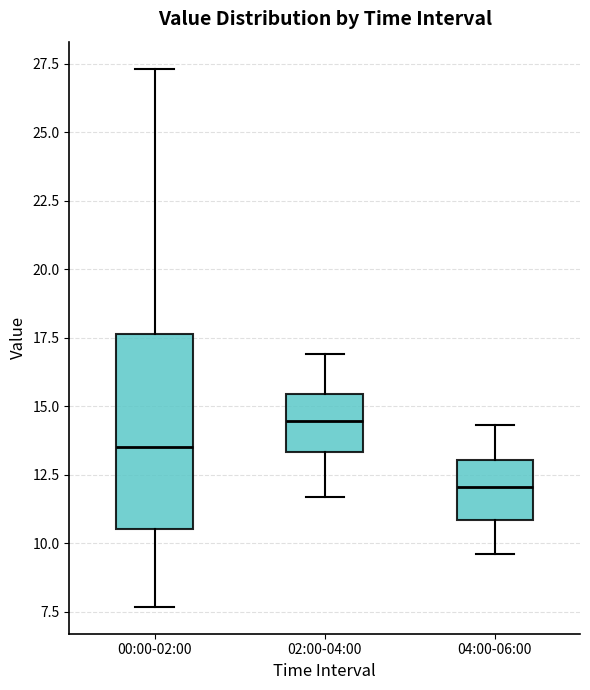

Reading left to right, transcribe this box plot: for each box, give where its median line is, the range the box spans, and where its two whiskers end, as read against the y-axis. The values are not printed on the chart, so give them approximately, as read against the axis.

00:00-02:00: median 13.5, box 10.5 to 17.5, whiskers 7.5 to 27.5
02:00-04:00: median 14.5, box 13.5 to 15.5, whiskers 11.5 to 17.0
04:00-06:00: median 12.0, box 11.0 to 13.0, whiskers 9.5 to 14.5